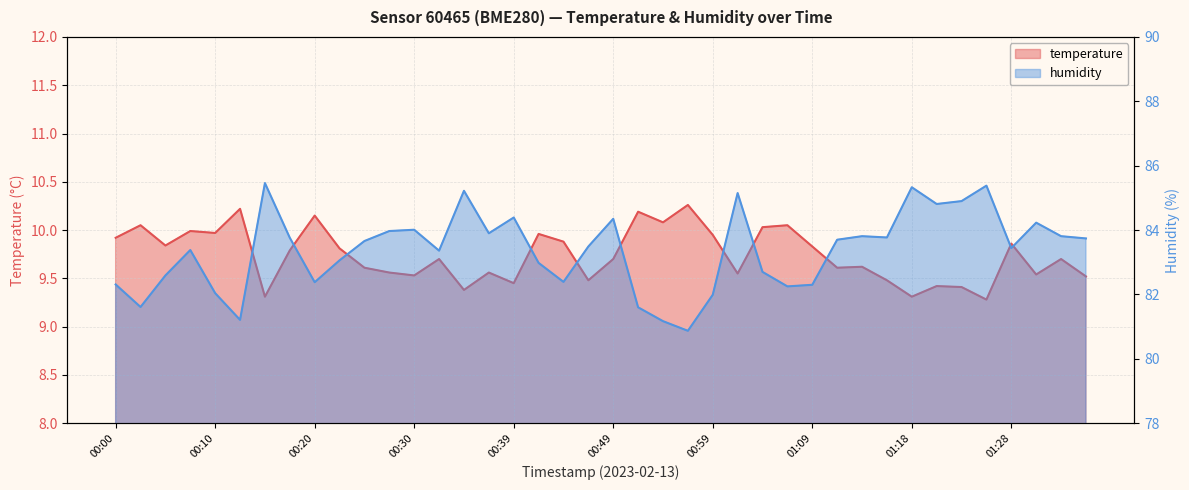

Rank the series at 00:35 from highest to lowest value.

humidity, temperature